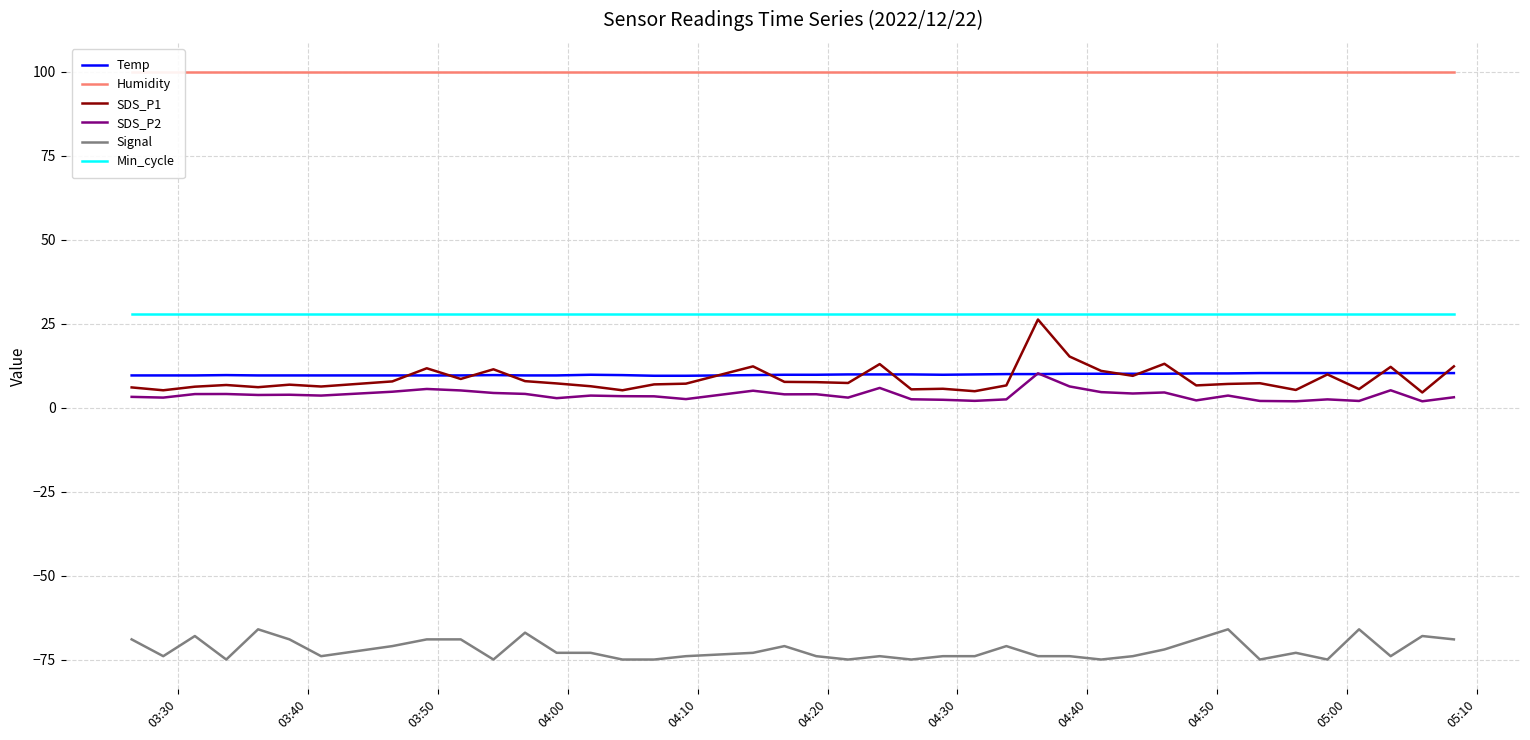

What is the minimum value for SDS_P1?

4.5